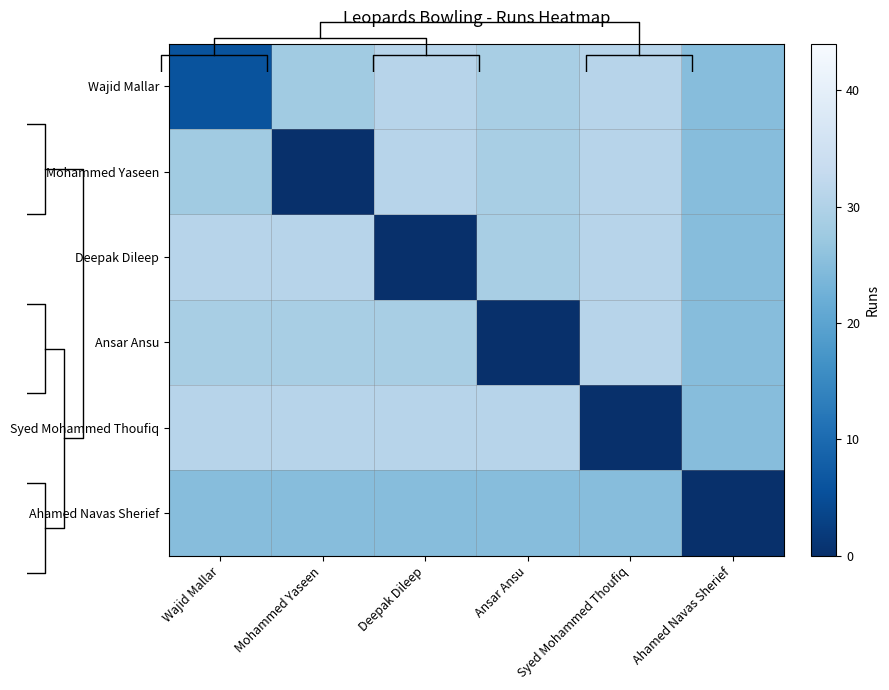

List the labels in order of Deepak Dileep value, smallest first.

Deepak Dileep, Ahamed Navas Sherief, Ansar Ansu, Wajid Mallar, Mohammed Yaseen, Syed Mohammed Thoufiq